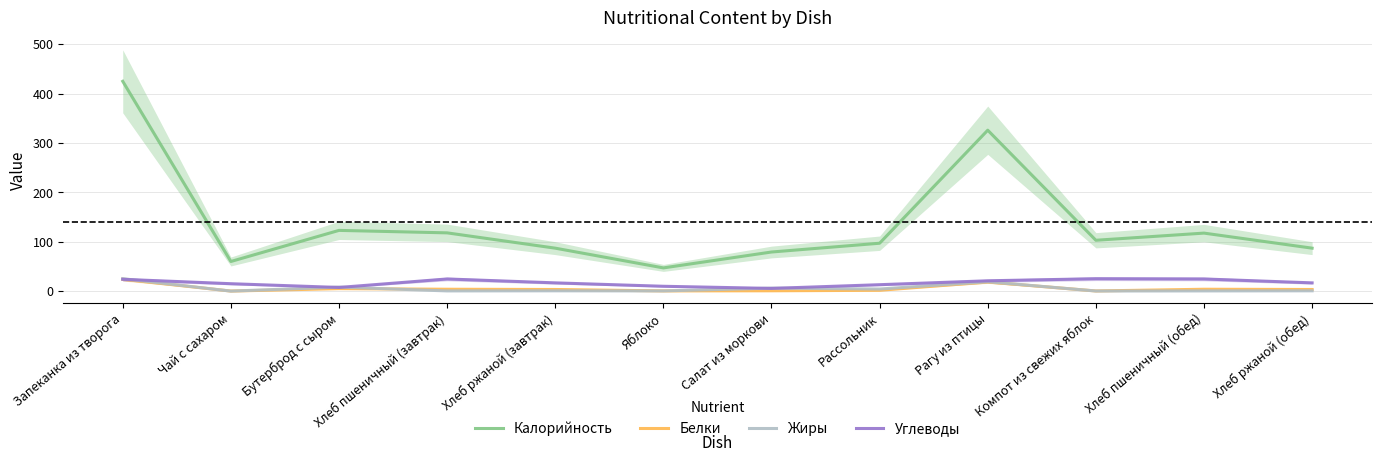

Does the chart have visible grid lines?

Yes